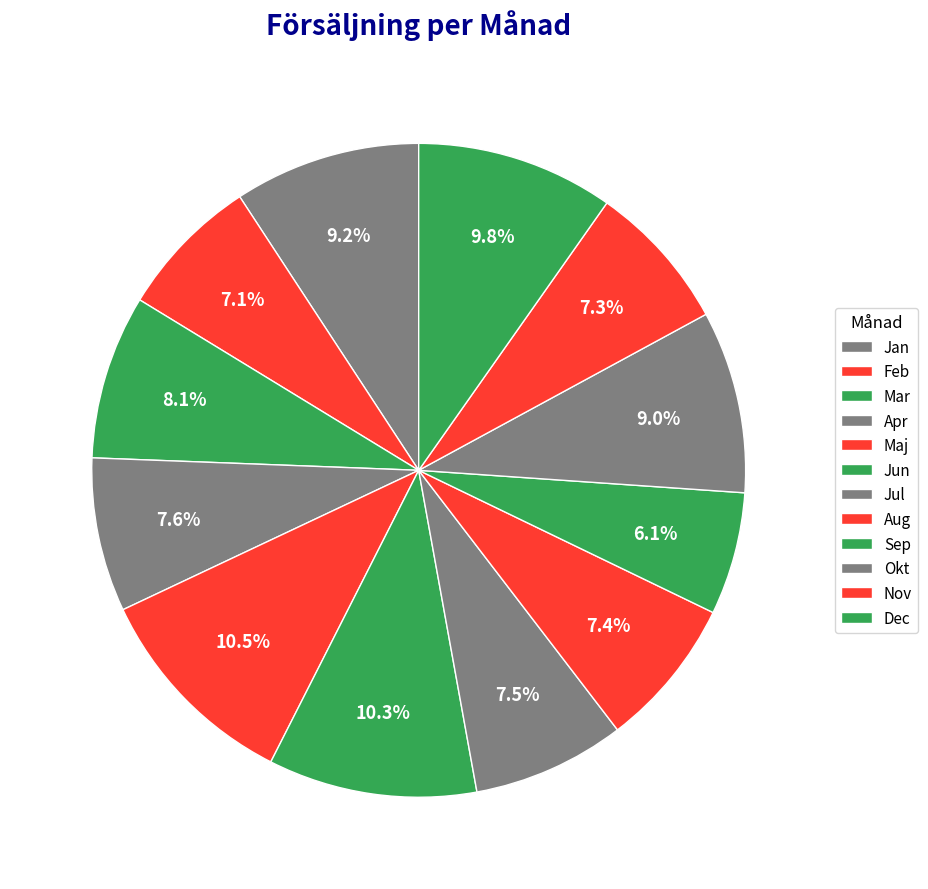

To the nearest percent, what portion does Dec represent?

10%